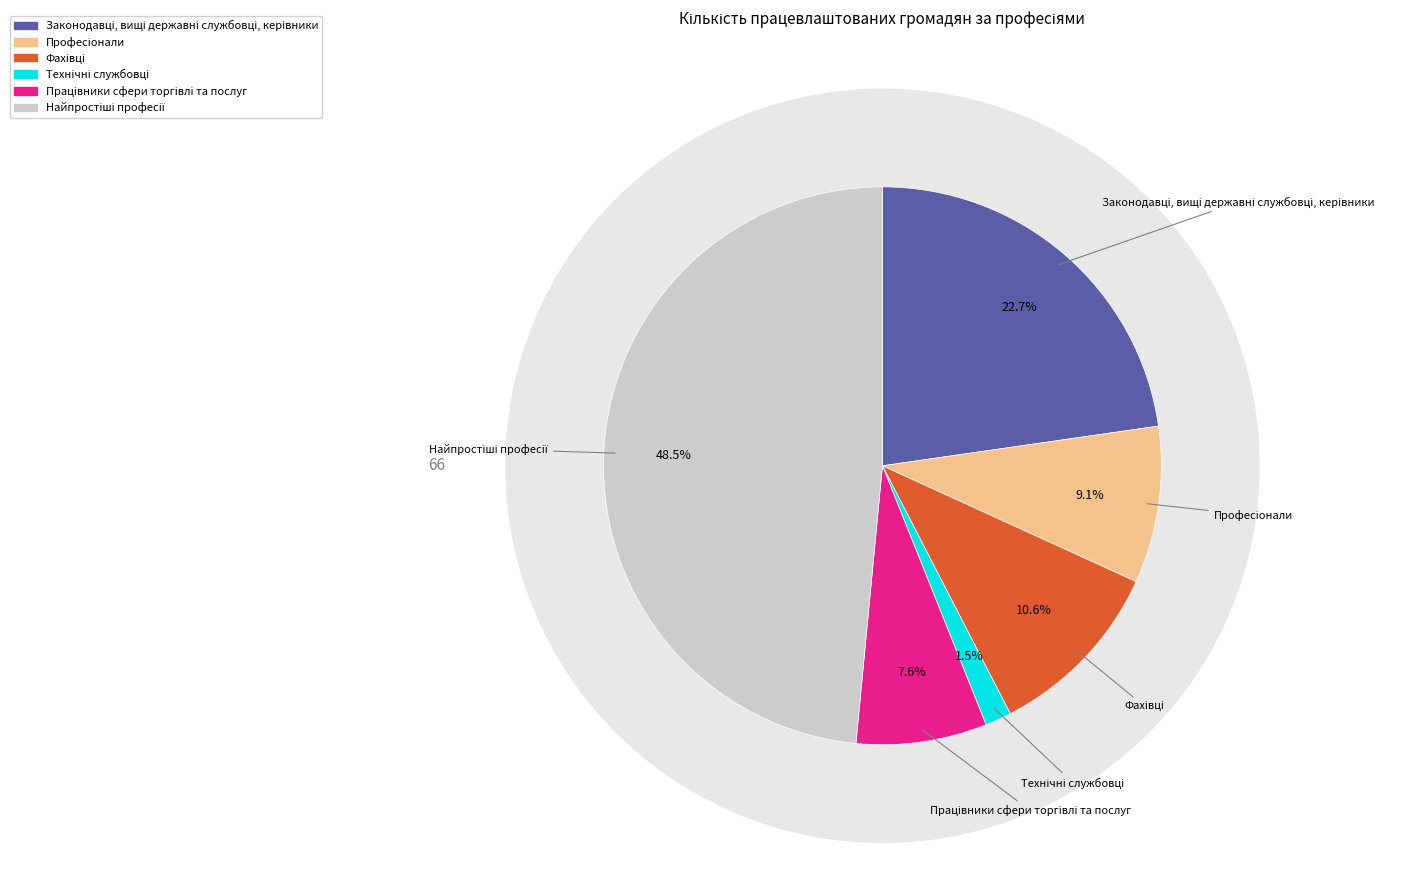

How many segments does this pie chart have?

6